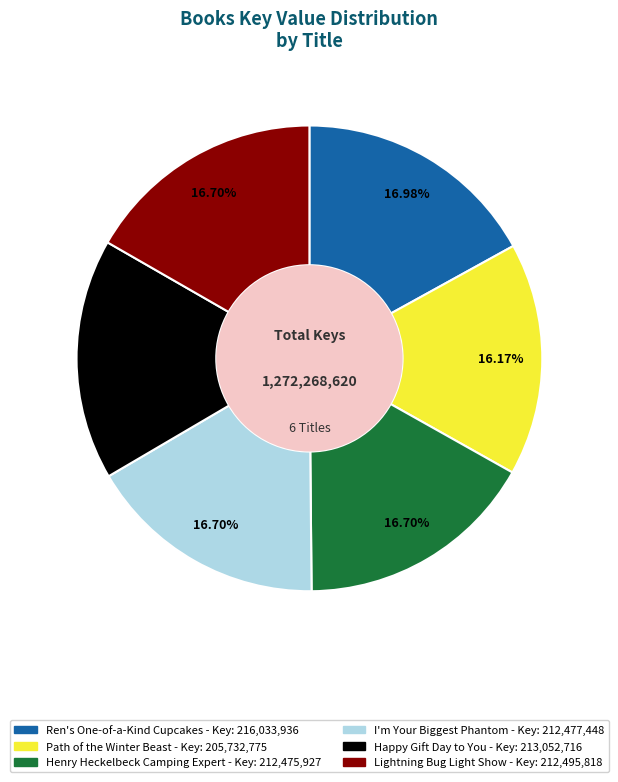

What percentage do Path of the Winter Beast and Lightning Bug Light Show together represent?

32.9%